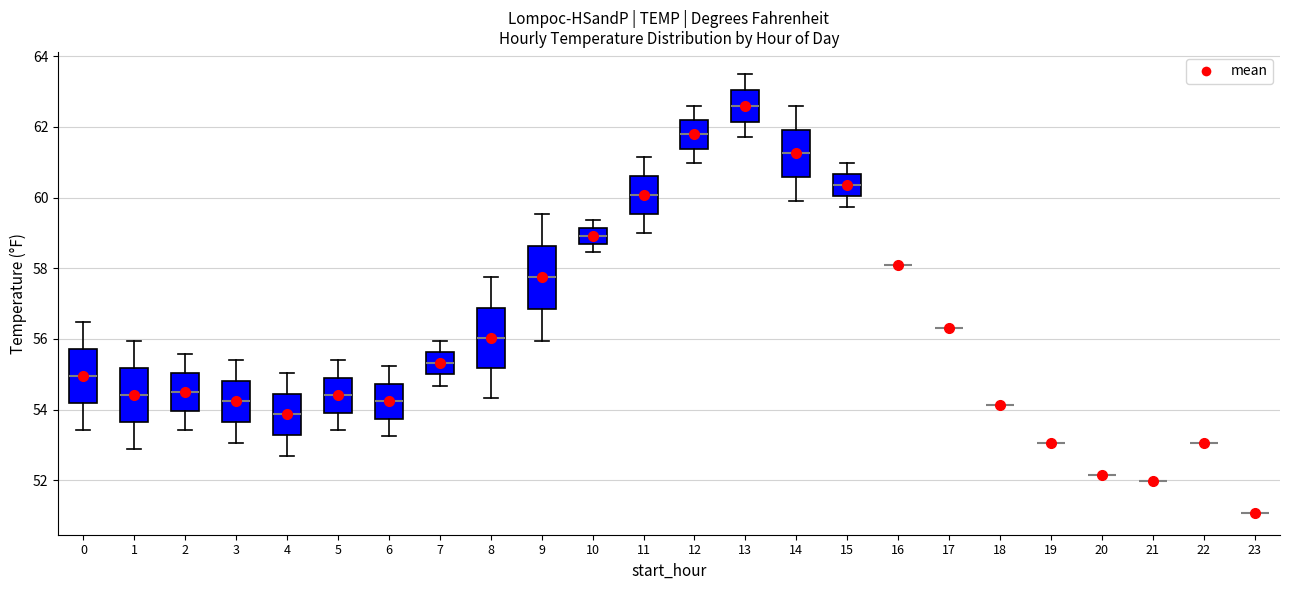

Reading left to right, transcribe this box plot: for each box, give where its median line is, the range the box spans, and where its two whiskers end, as read against the y-axis. The values are not printed on the chart, so give them approximately, as read against the axis.

0: median 55.0, box 54.2 to 55.8, whiskers 53.4 to 56.4
1: median 54.4, box 53.6 to 55.2, whiskers 52.8 to 56.0
2: median 54.6, box 54.0 to 55.0, whiskers 53.4 to 55.6
3: median 54.2, box 53.6 to 54.8, whiskers 53.0 to 55.4
4: median 53.8, box 53.2 to 54.4, whiskers 52.8 to 55.0
5: median 54.4, box 54.0 to 55.0, whiskers 53.4 to 55.4
6: median 54.2, box 53.8 to 54.8, whiskers 53.2 to 55.2
7: median 55.4, box 55.0 to 55.6, whiskers 54.6 to 56.0
8: median 56.0, box 55.2 to 56.8, whiskers 54.4 to 57.8
9: median 57.8, box 56.8 to 58.6, whiskers 56.0 to 59.6
10: median 59.0, box 58.6 to 59.2, whiskers 58.4 to 59.4
11: median 60.0, box 59.6 to 60.6, whiskers 59.0 to 61.2
12: median 61.8, box 61.4 to 62.2, whiskers 61.0 to 62.6
13: median 62.6, box 62.2 to 63.0, whiskers 61.8 to 63.6
14: median 61.2, box 60.6 to 62.0, whiskers 60.0 to 62.6
15: median 60.4, box 60.0 to 60.6, whiskers 59.8 to 61.0
16: box collapsed to a line at 58.2, whiskers 58.2 to 58.2
17: box collapsed to a line at 56.4, whiskers 56.4 to 56.4
18: box collapsed to a line at 54.2, whiskers 54.2 to 54.2
19: box collapsed to a line at 53.0, whiskers 53.0 to 53.0
20: box collapsed to a line at 52.2, whiskers 52.2 to 52.2
21: box collapsed to a line at 52.0, whiskers 52.0 to 52.0
22: box collapsed to a line at 53.0, whiskers 53.0 to 53.0
23: box collapsed to a line at 51.0, whiskers 51.0 to 51.0